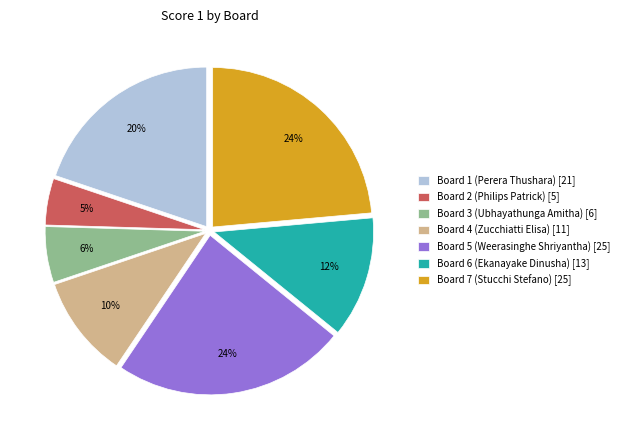

How many segments does this pie chart have?

7